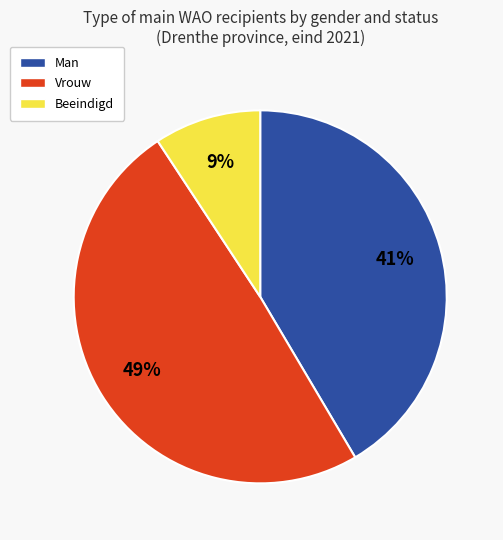

Is there a majority slice in this chart?

No